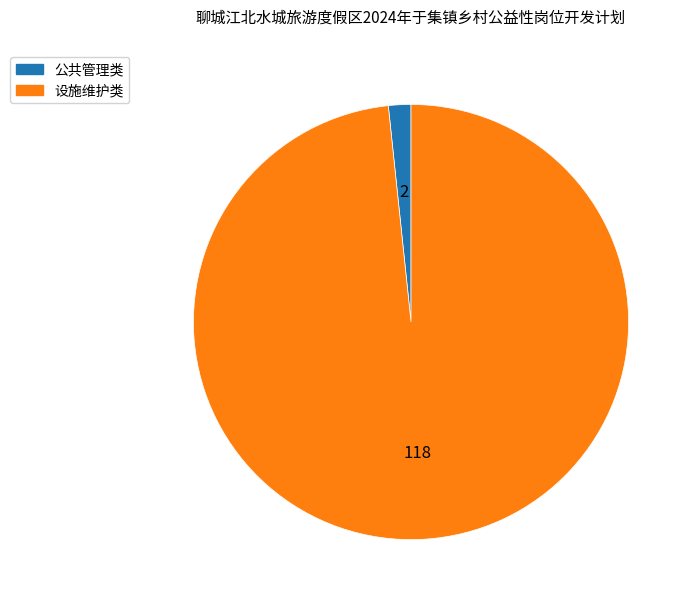

Rank the categories by value from lowest to highest.

公共管理类, 设施维护类